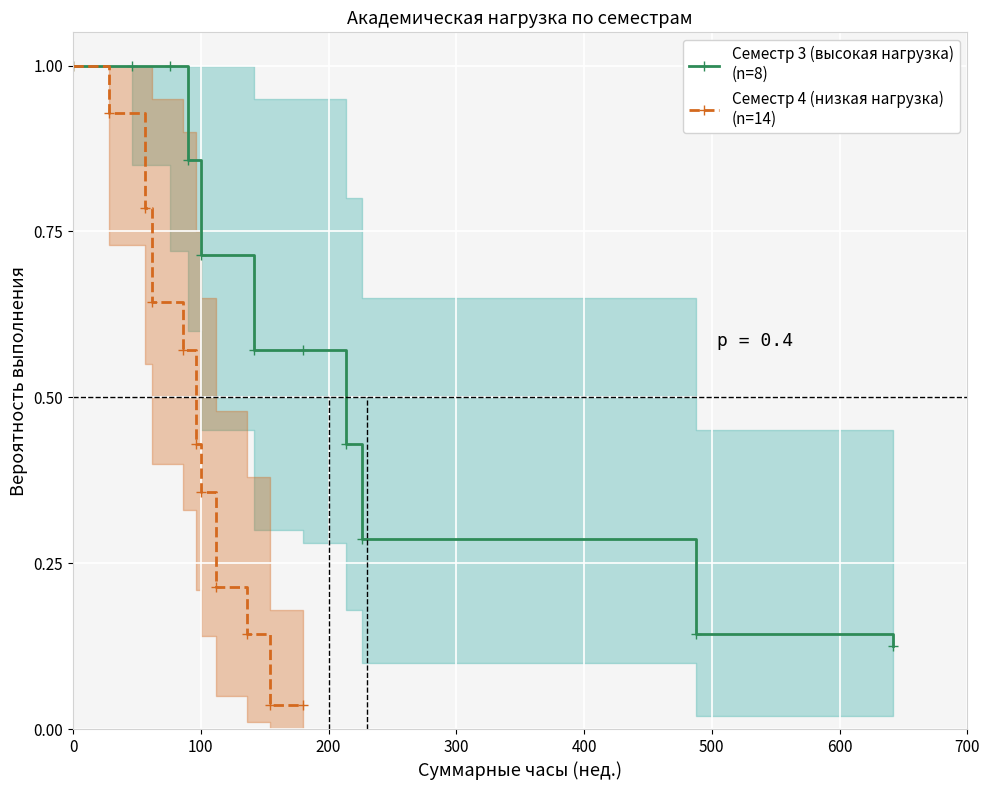

How many data points does each series have?

11